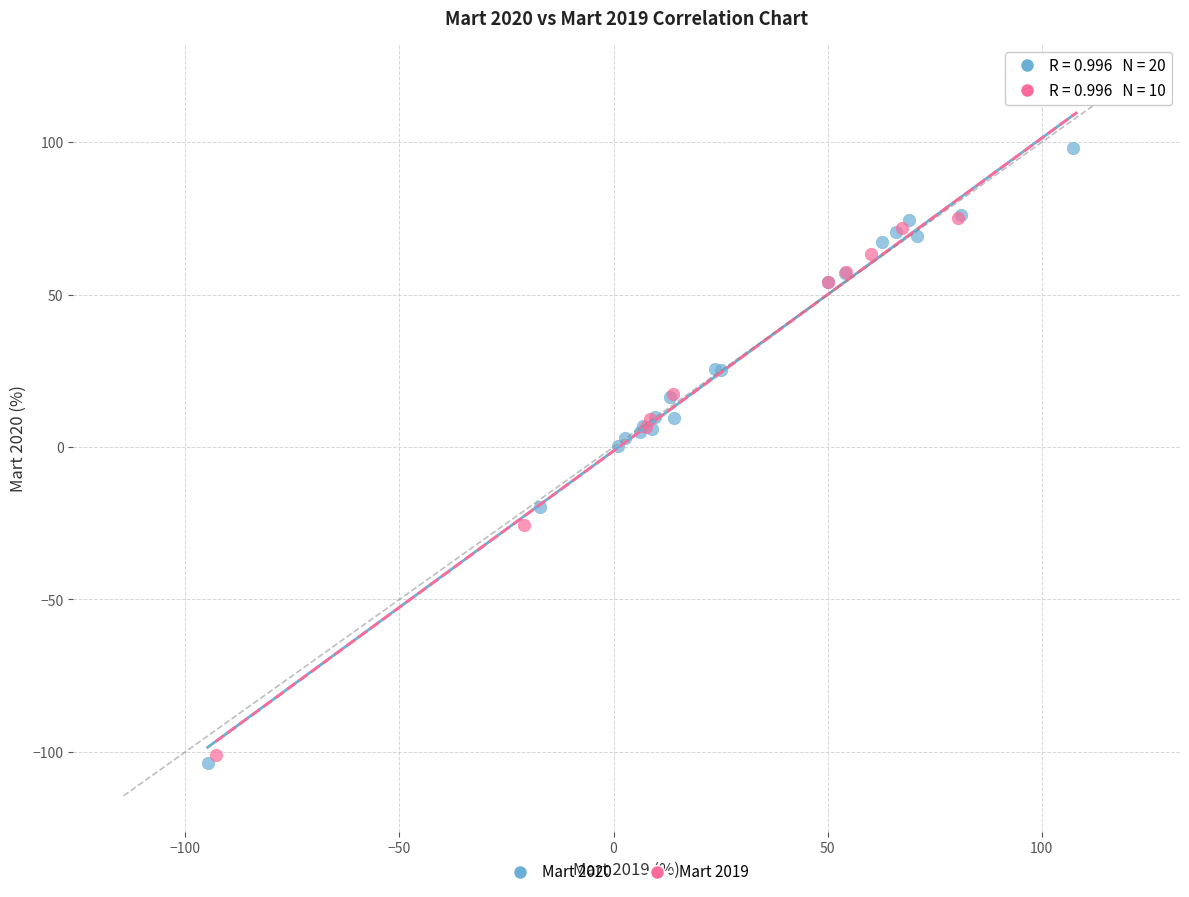

Which series contains the highest Y value?

Mart 2020